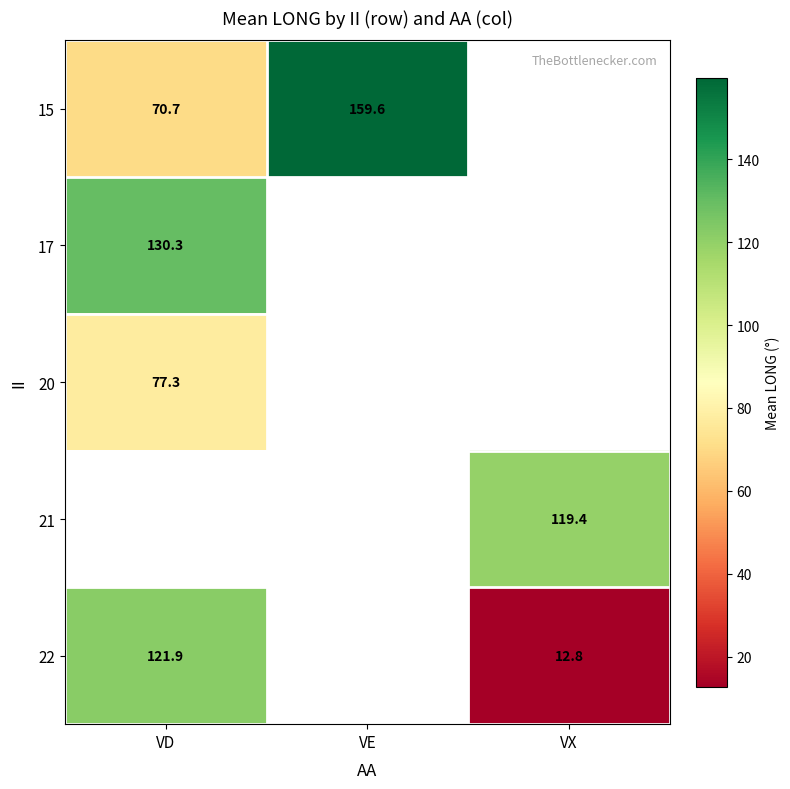

The 21 series shows 73.9 at VX. True or false?

False